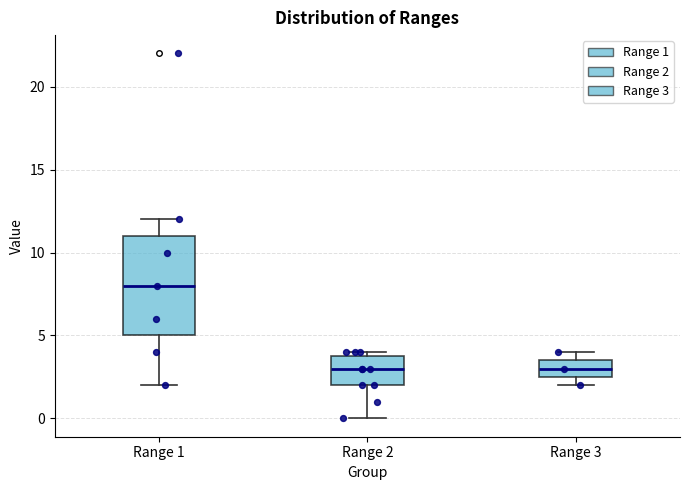

Comparing the boxes themselves (not the whiskers), which one is the tallest?

Range 1